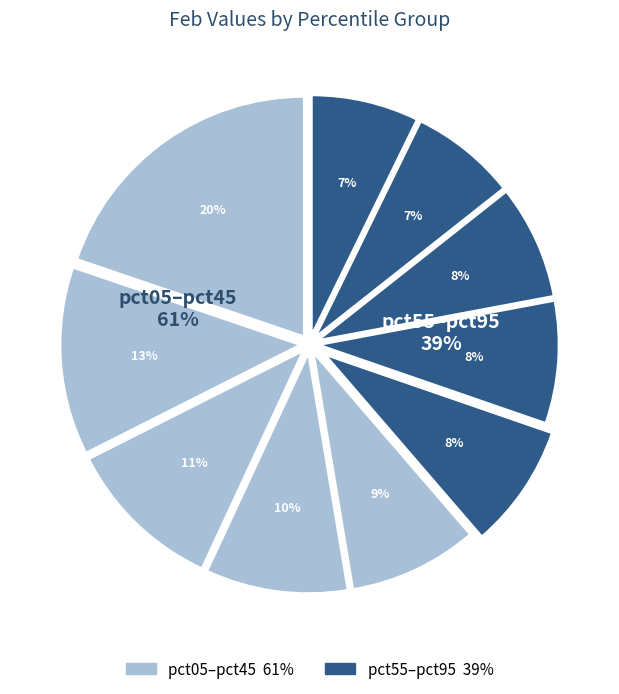

Is the sum of pct45 and pct75 greater than half?

No